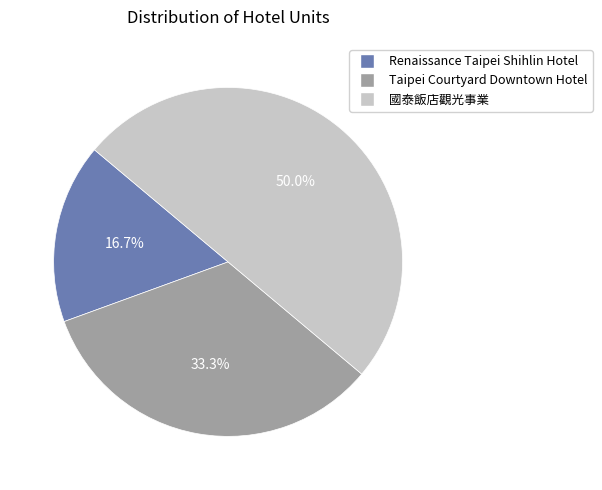

How many slices are in this pie chart?

3